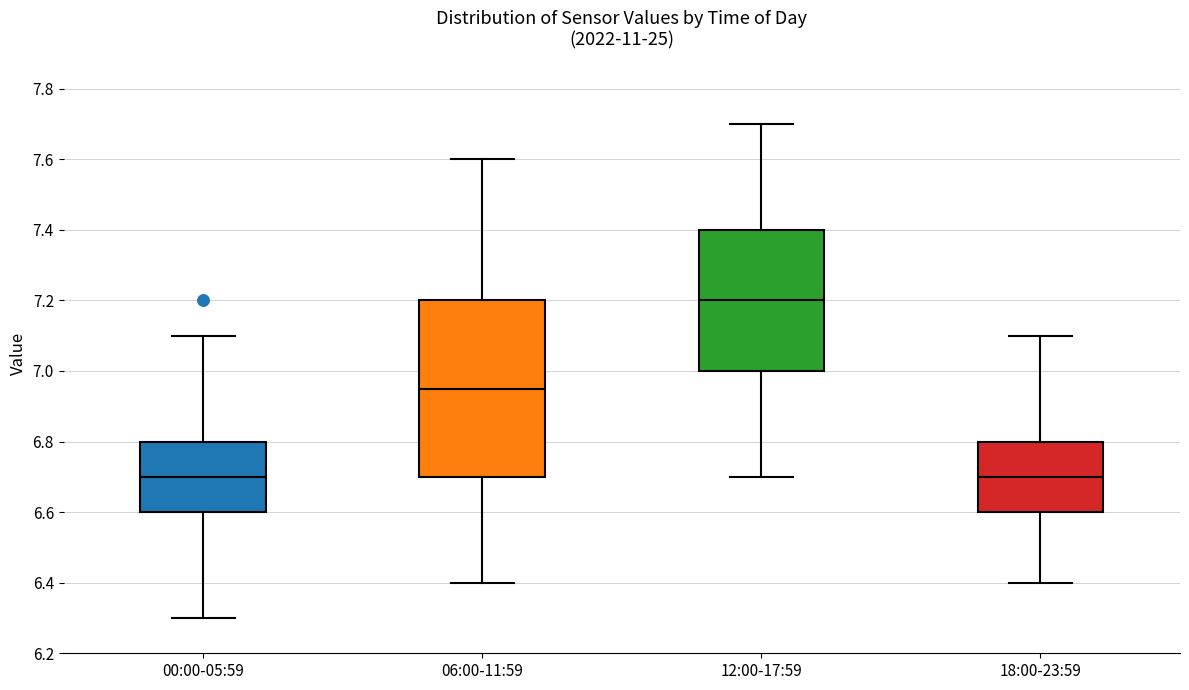

Reading left to right, read every box against the y-axis: the position of its median line, the range the box covers, and the ends of its whiskers. The values are not printed on the chart, so give them approximately, as read against the axis.

00:00-05:59: median 6.70, box 6.60 to 6.80, whiskers 6.30 to 7.10
06:00-11:59: median 6.96, box 6.70 to 7.20, whiskers 6.40 to 7.60
12:00-17:59: median 7.20, box 7.00 to 7.40, whiskers 6.70 to 7.70
18:00-23:59: median 6.70, box 6.60 to 6.80, whiskers 6.40 to 7.10